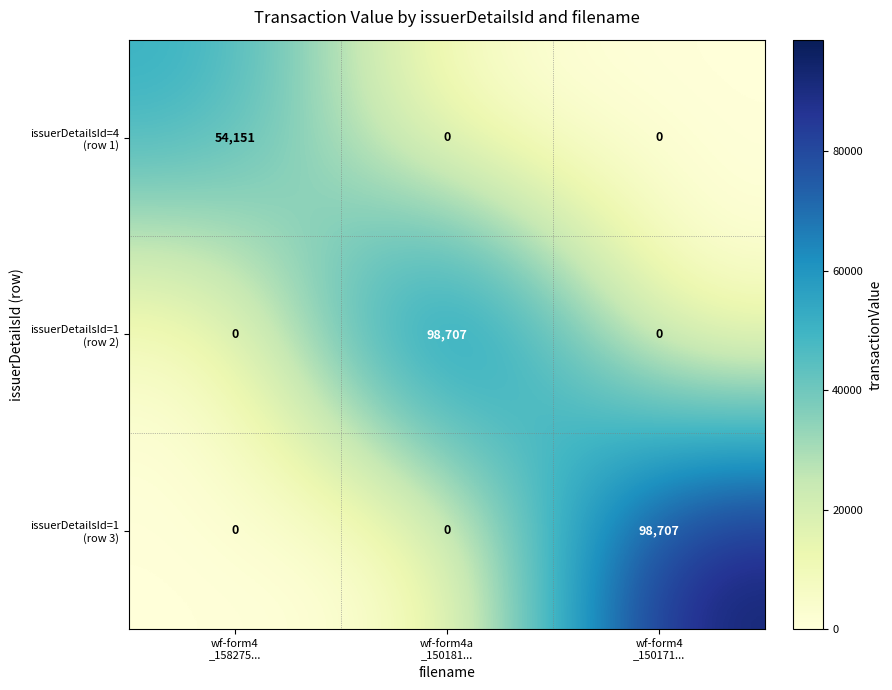

What is the maximum value shown in the chart?

98707